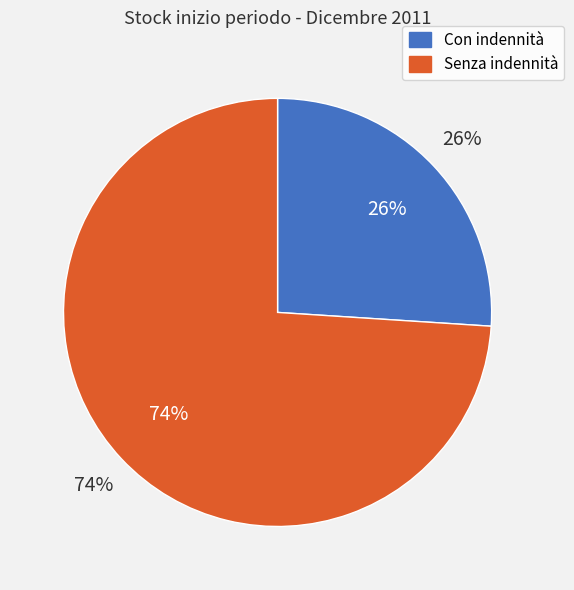

Approximately how many times larger is the value at Senza indennità compared to Con indennità?

2.8